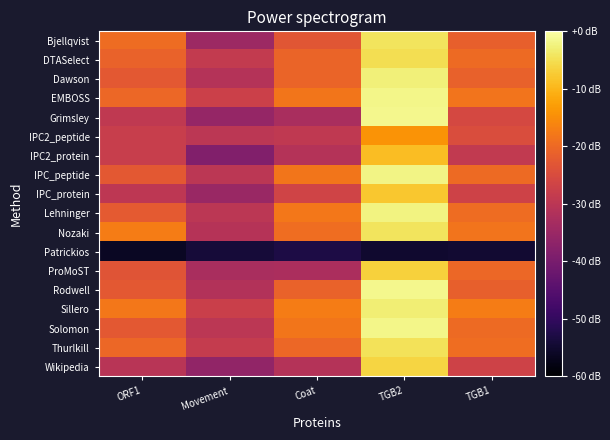

Between Coat and TGB1, which is larger?

TGB1